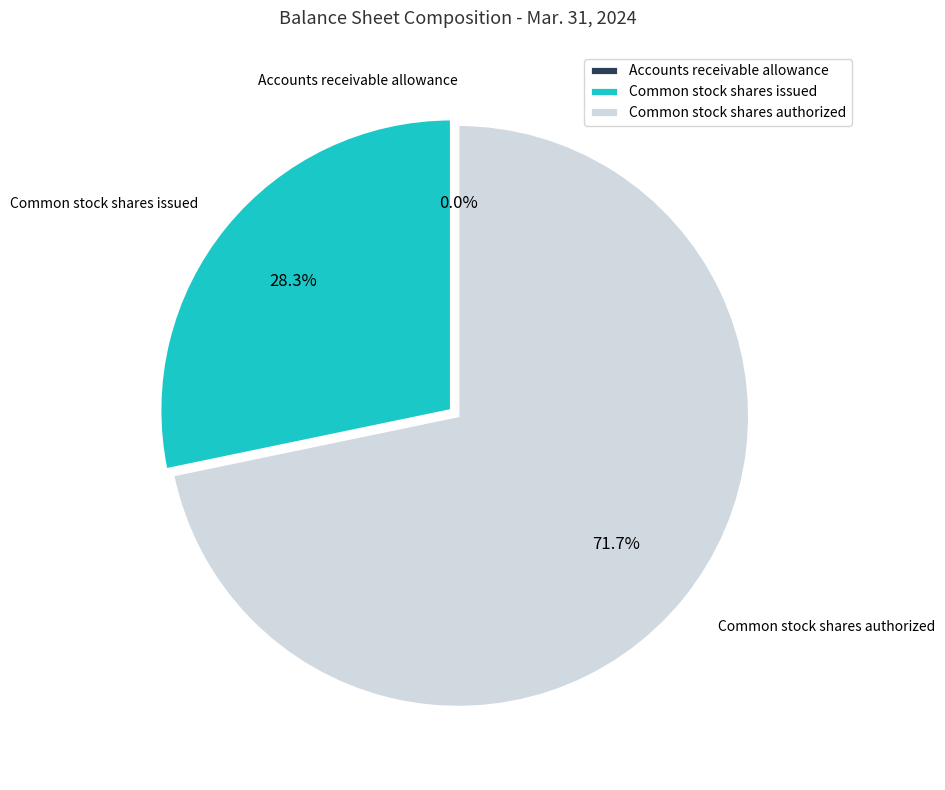

Which has a higher value, Common stock shares issued or Common stock shares authorized?

Common stock shares authorized